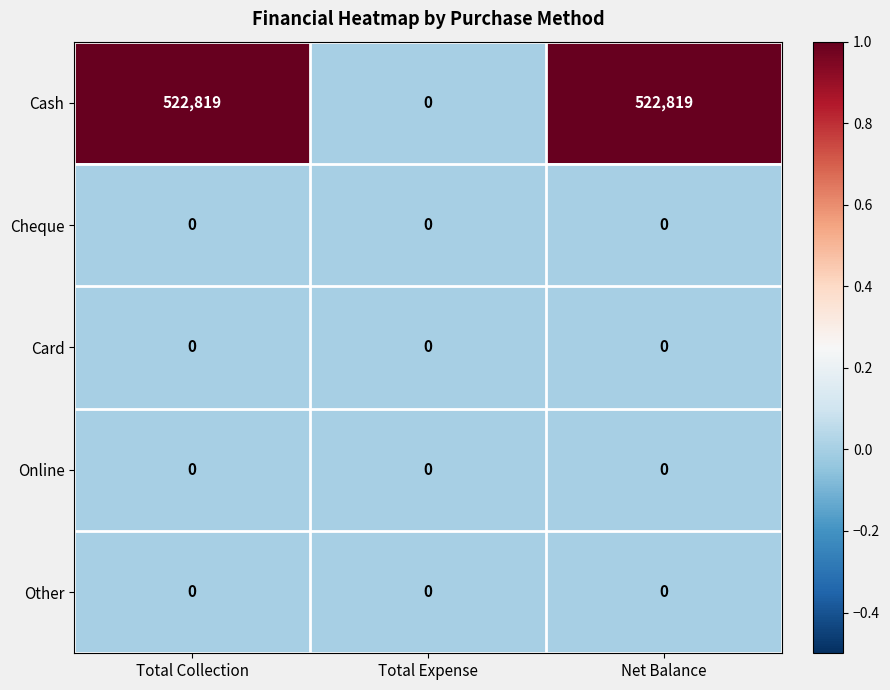

Reading left to right, list all the values displayed in this chart.

Cash: Total Collection=522819	Total Expense=0	Net Balance=522819
Cheque: Total Collection=0	Total Expense=0	Net Balance=0
Card: Total Collection=0	Total Expense=0	Net Balance=0
Online: Total Collection=0	Total Expense=0	Net Balance=0
Other: Total Collection=0	Total Expense=0	Net Balance=0